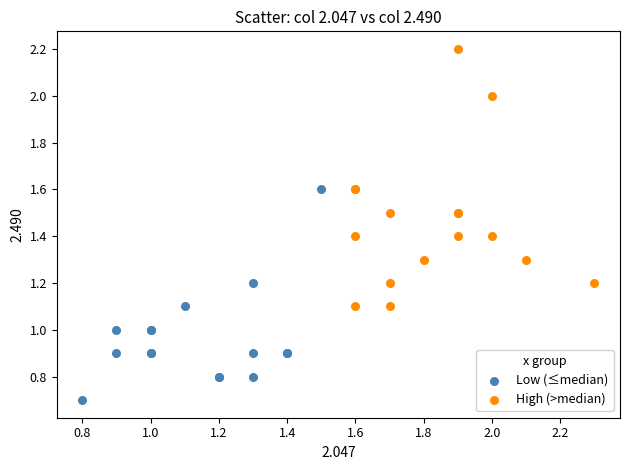

Which series has the largest Y range (max minus min)?

High (>median)